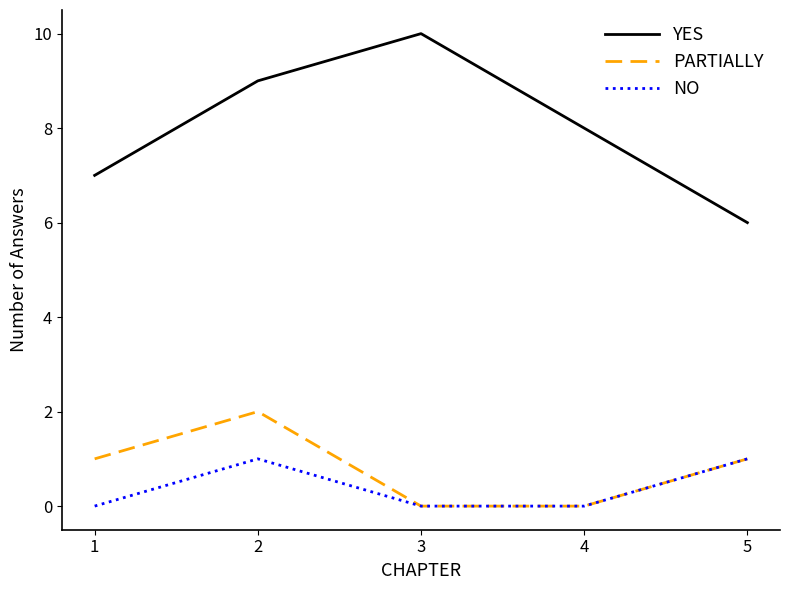

What is the difference between the maximum and minimum values in the YES series?

4